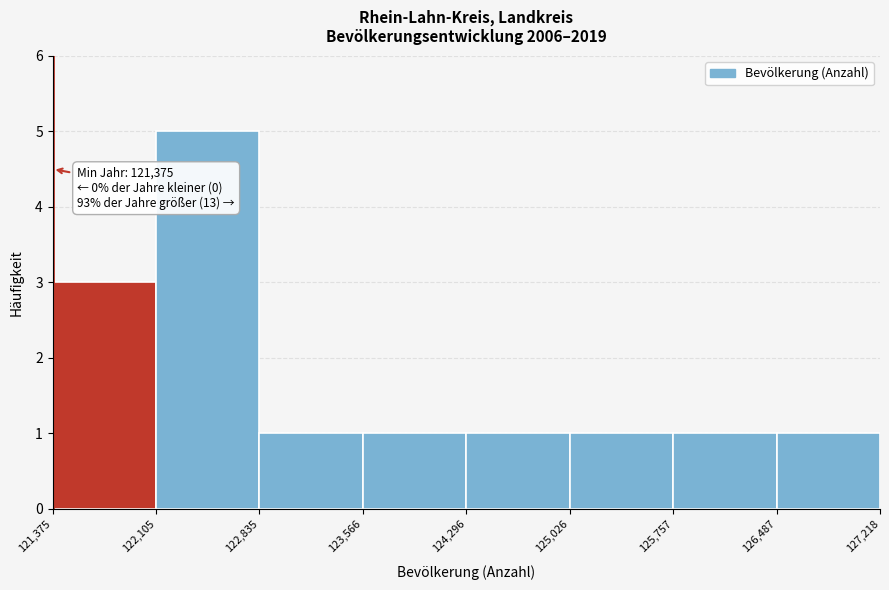

Which range on the x-axis has the tallest bar?

122,105 to 122,835